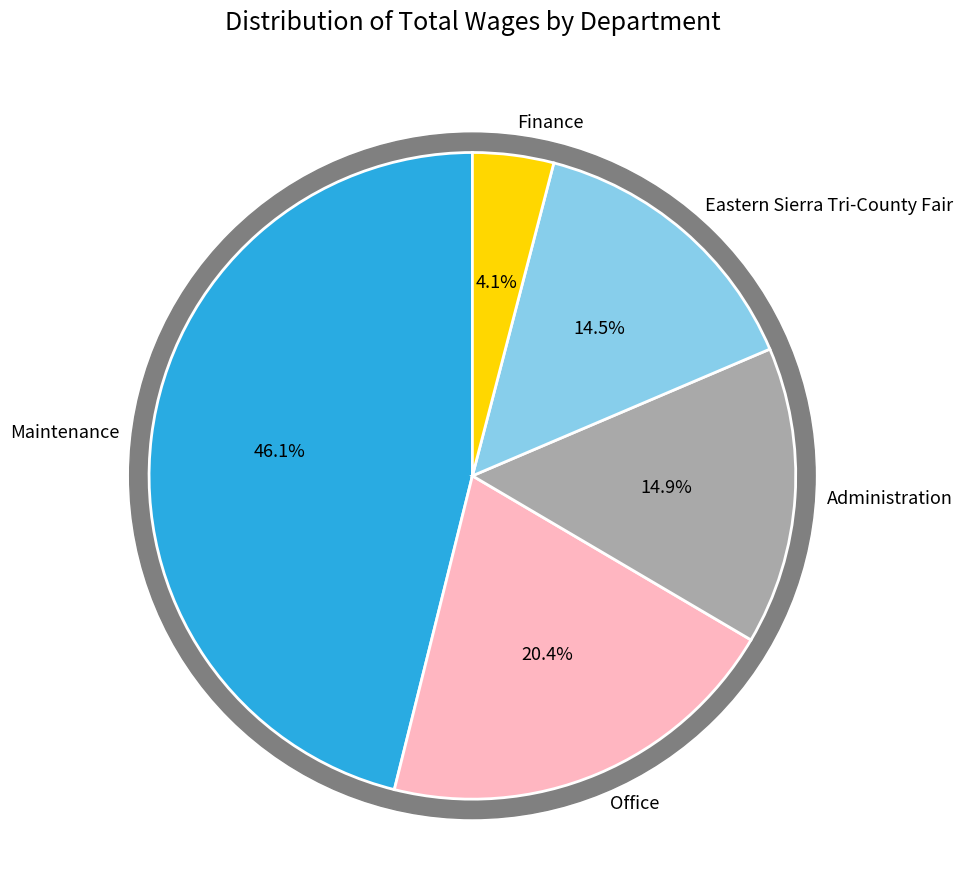

Is the sum of Maintenance and Eastern Sierra Tri-County Fair greater than half?

Yes